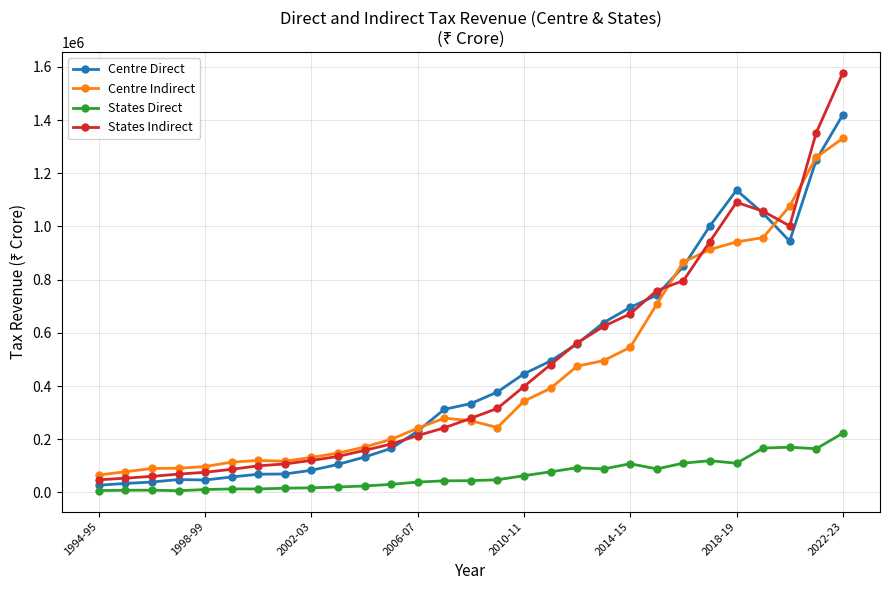

True or false: States Indirect has more than 0 points higher than both neighbors.

True